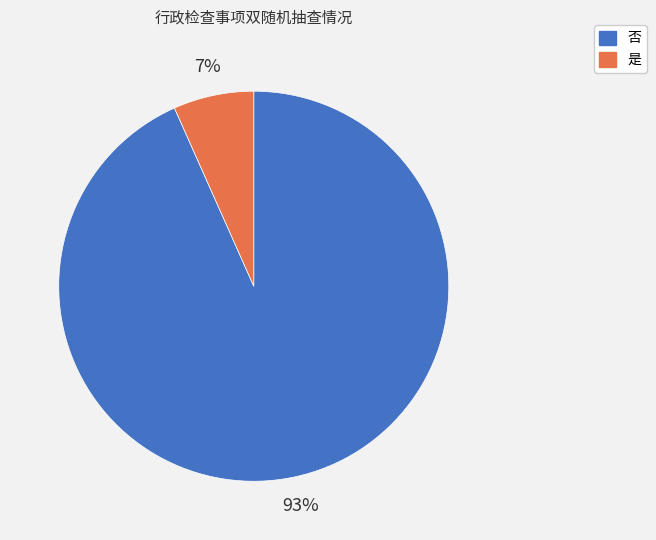

Do 否 and 是 together represent more than half of the pie?

Yes